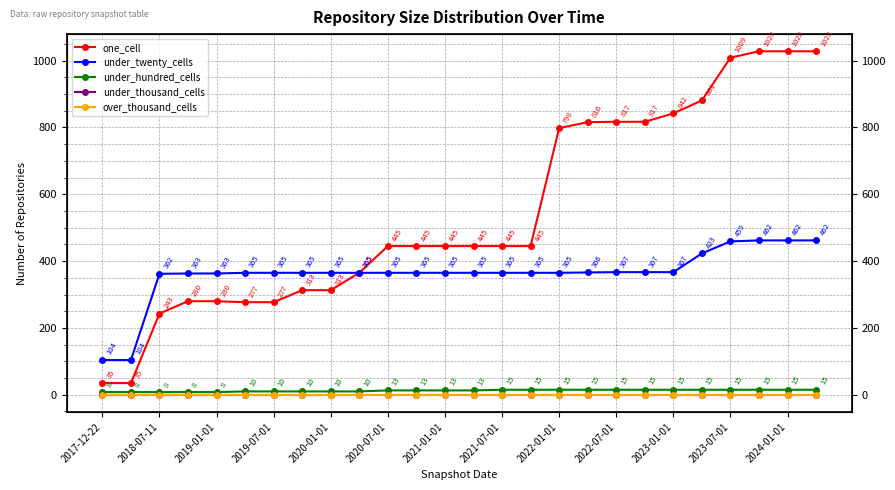

How many under_hundred_cells values are between 10 and 15?

21